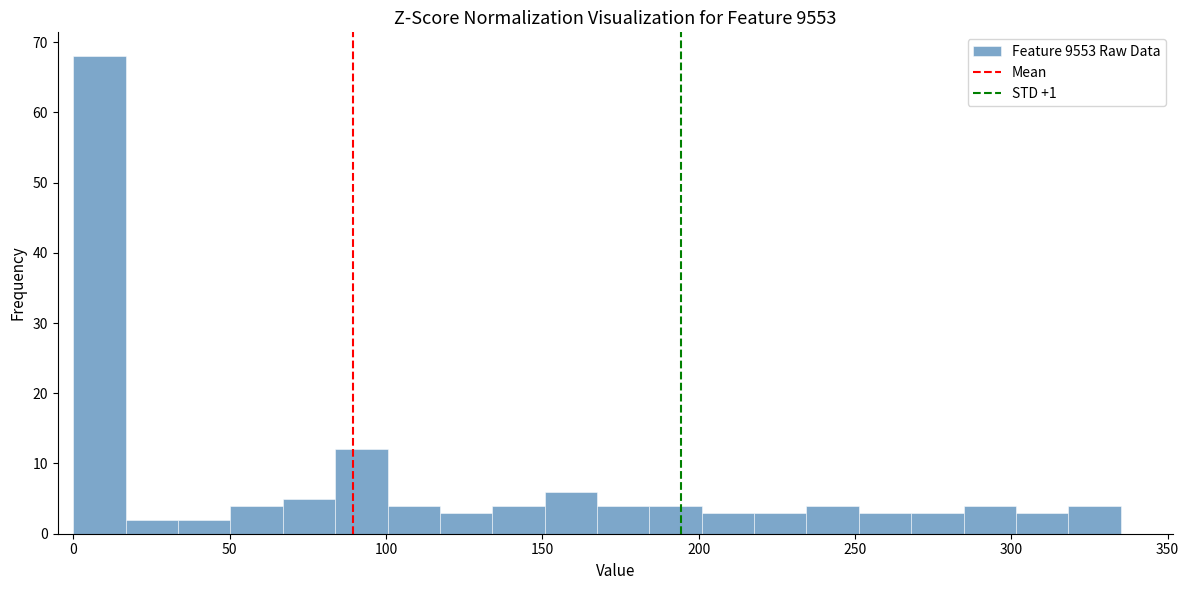

Read against the x-axis, roughly where is the centre of the tallest bar?

10